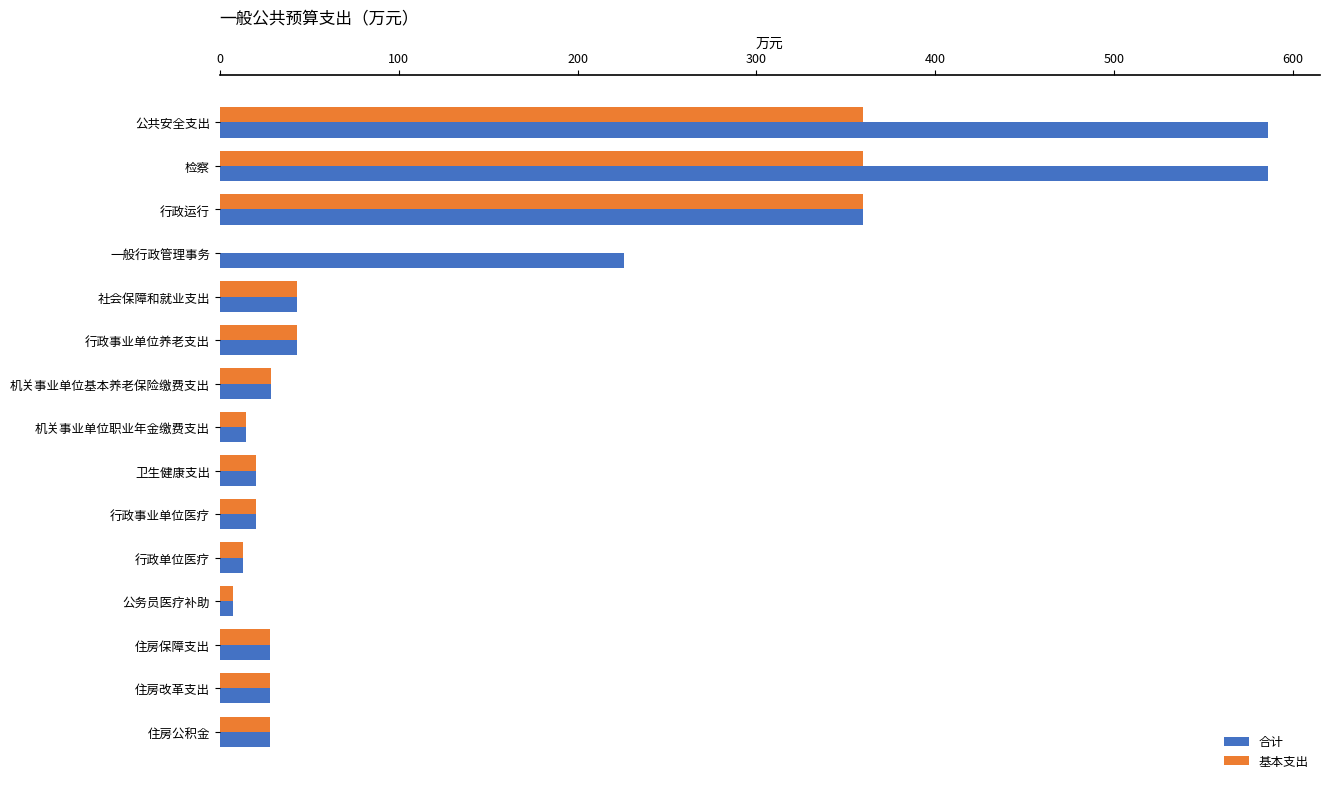

What is the total value across all series at 行政单位医疗?

25.5